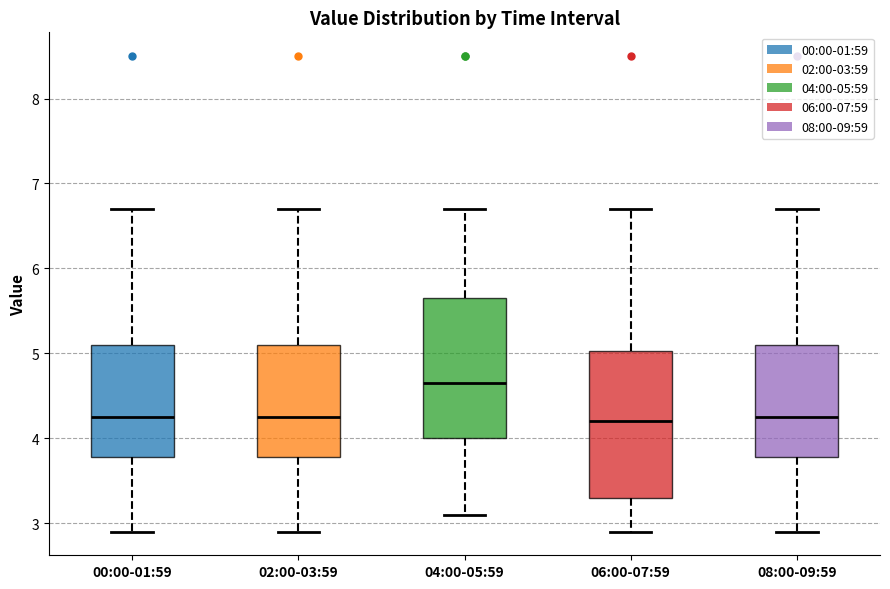

Reading left to right, transcribe this box plot: for each box, give where its median line is, the range the box spans, and where its two whiskers end, as read against the y-axis. The values are not printed on the chart, so give them approximately, as read against the axis.

00:00-01:59: median 4.3, box 3.8 to 5.1, whiskers 2.9 to 6.7
02:00-03:59: median 4.3, box 3.8 to 5.1, whiskers 2.9 to 6.7
04:00-05:59: median 4.7, box 4.0 to 5.7, whiskers 3.1 to 6.7
06:00-07:59: median 4.2, box 3.3 to 5.0, whiskers 2.9 to 6.7
08:00-09:59: median 4.3, box 3.8 to 5.1, whiskers 2.9 to 6.7